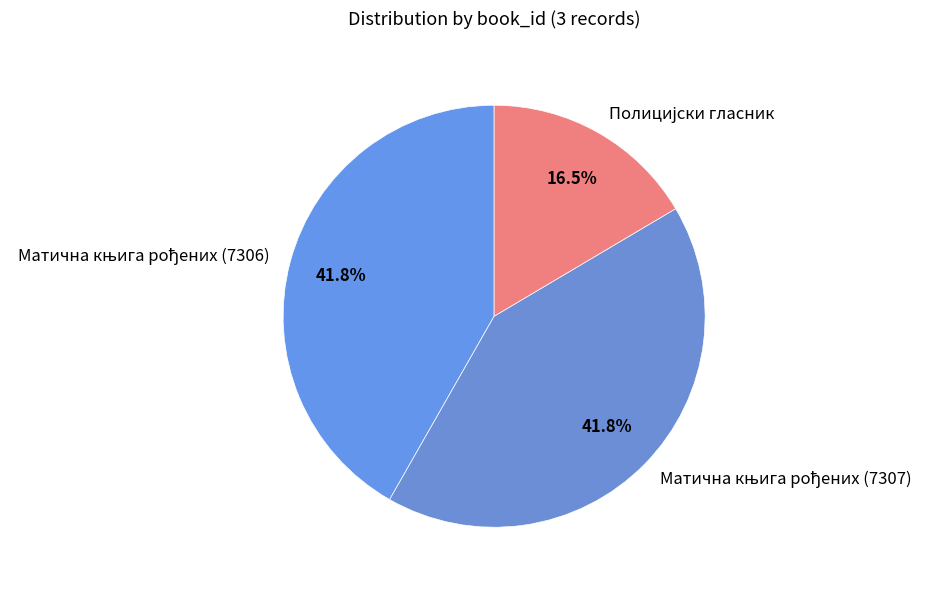

Is there a majority slice in this chart?

No